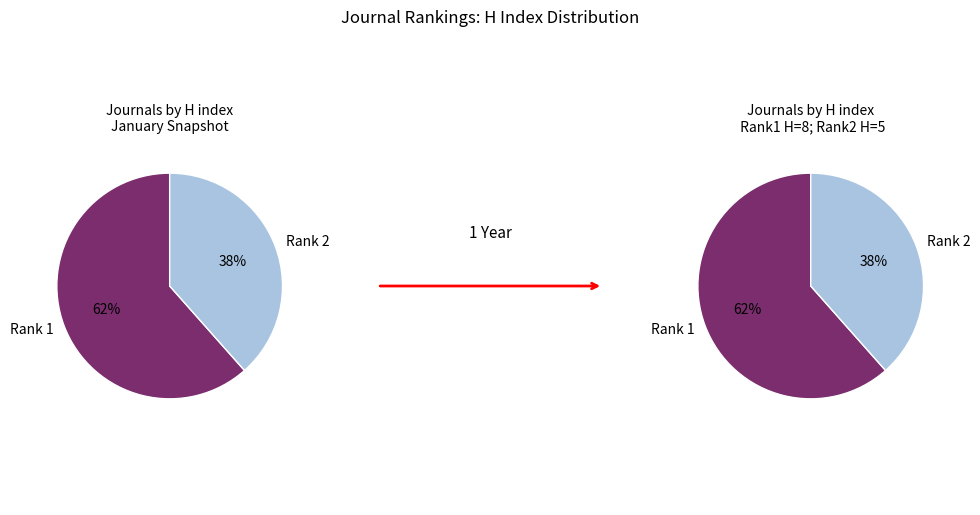

Combined, do Rank 1 and Rank 2 account for over 50%?

Yes